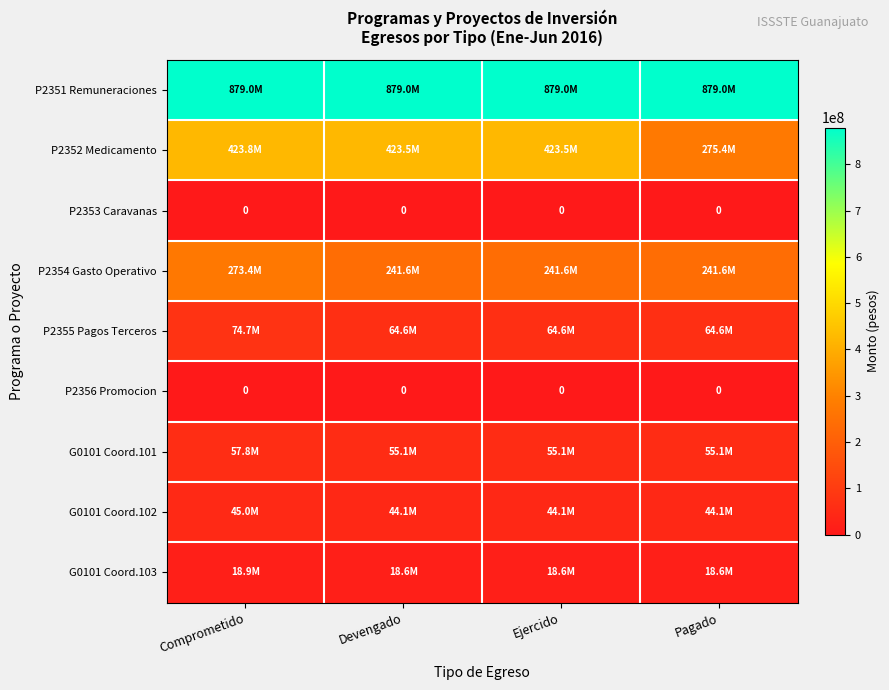

List the labels in order of P2355 Pagos Terceros value, largest first.

Comprometido, Devengado, Ejercido, Pagado